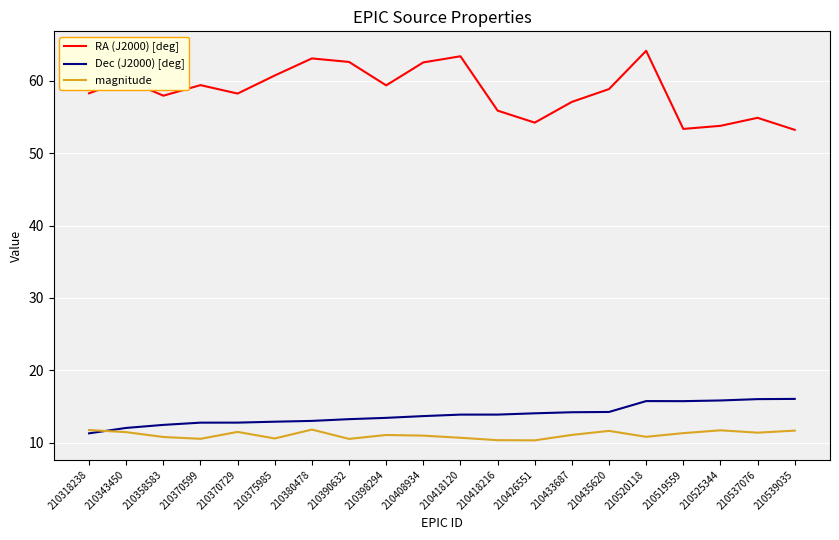

True or false: magnitude and RA (J2000) [deg] cross at least once.

False